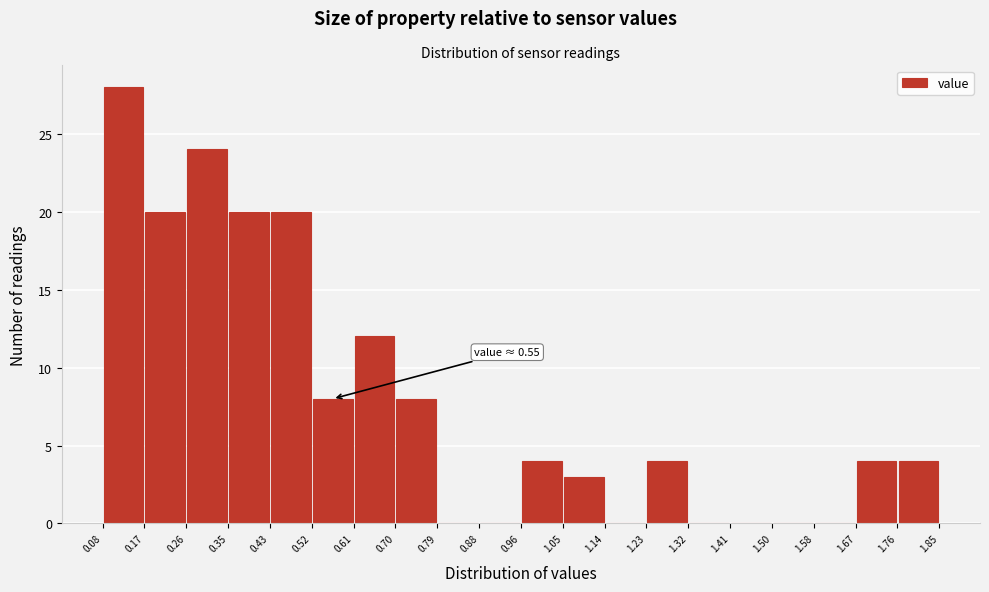

Over which range of the x-axis is the bar tallest?

0.08 to 0.17